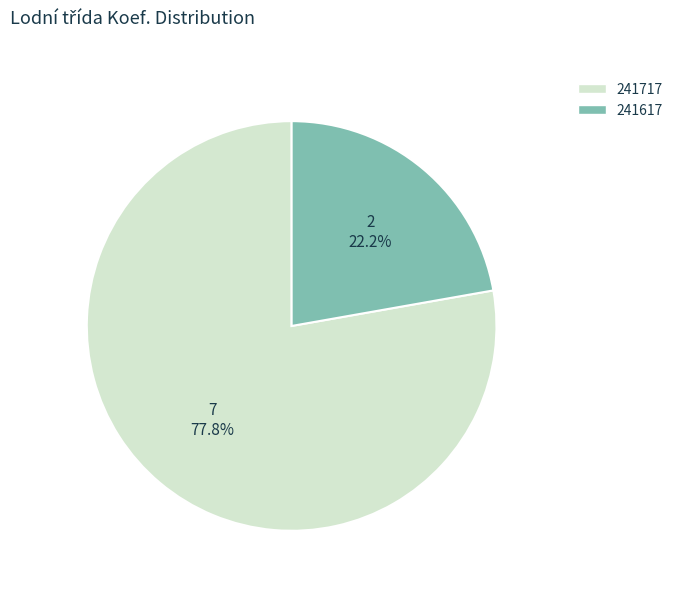

Is 241617 the majority of the pie?

No